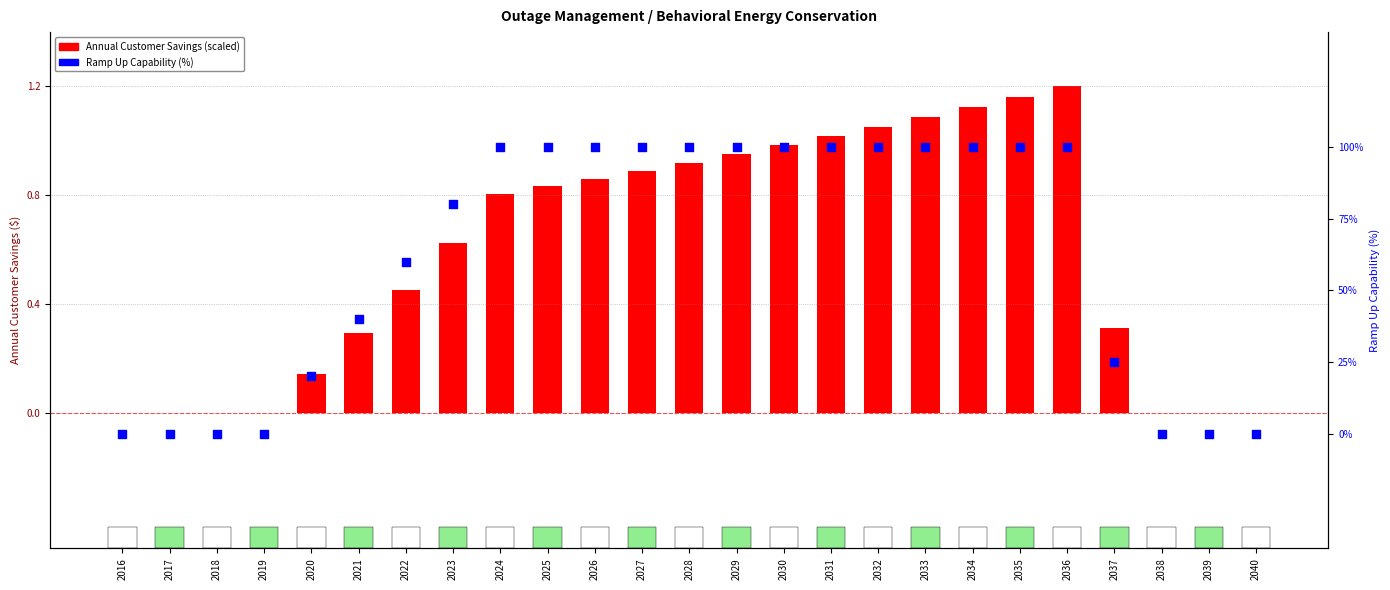

At how many categories does at least one series exceed 55?

15